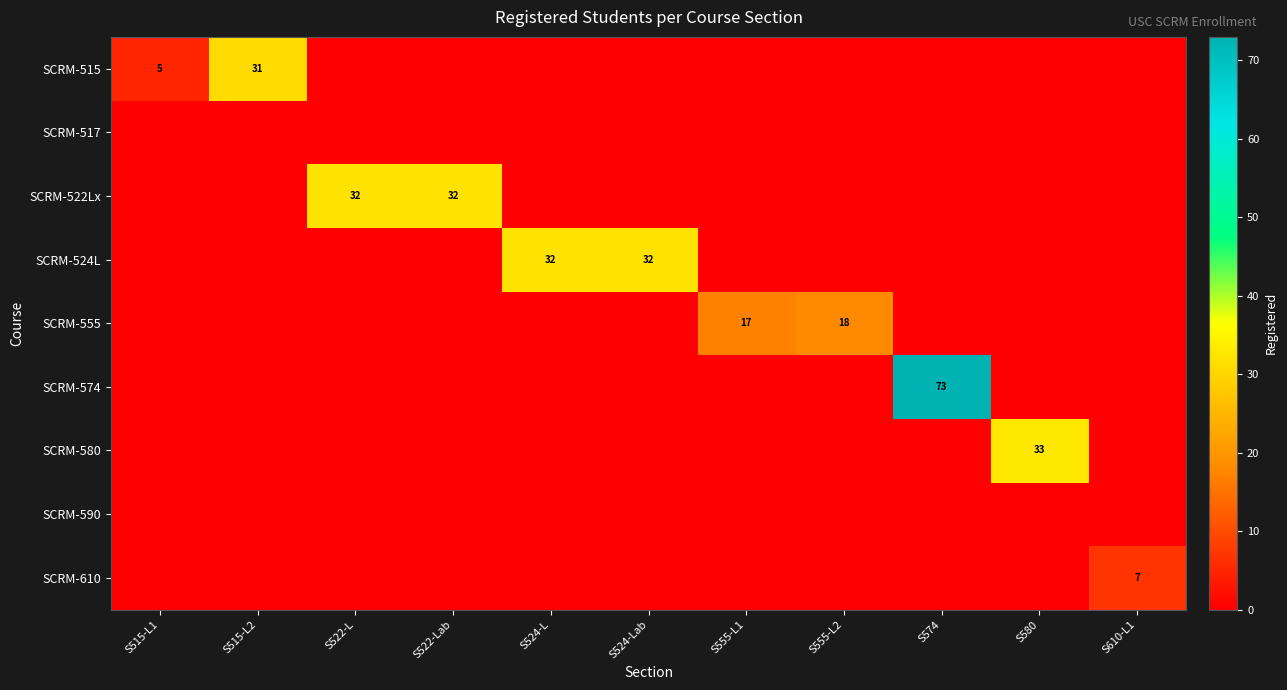

Where is SCRM-574 nearest to the value 36?

S515-L1